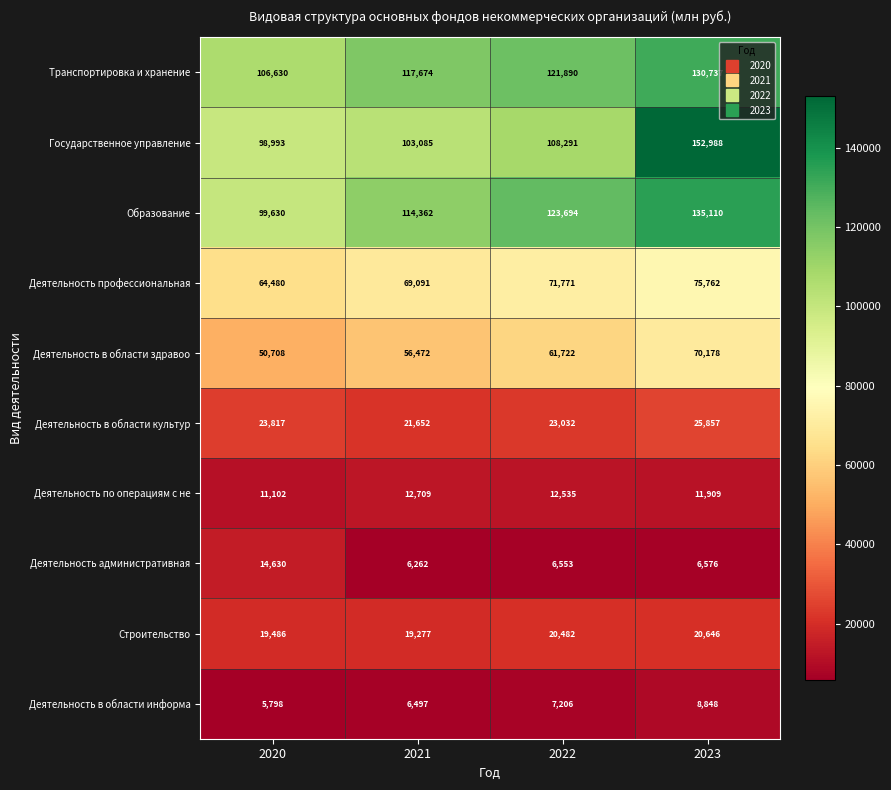

At which category does the chart reach its minimum across all series?

2020